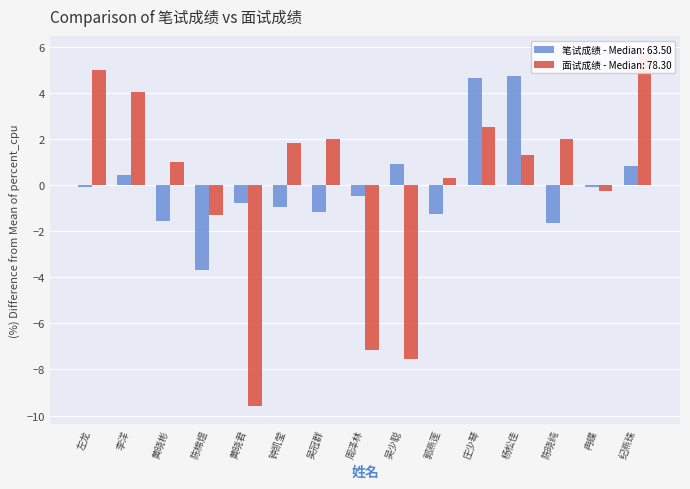

List the labels in order of 笔试成绩 value, largest first.

杨松佳, 庄少琴, 吴少聪, 纪燕珠, 李洋, 左龙, 冉蝶, 周泽林, 黄晓君, 钟凯莹, 吴冠群, 郭燕莲, 黄晓彬, 陈晓纯, 陈棉煜